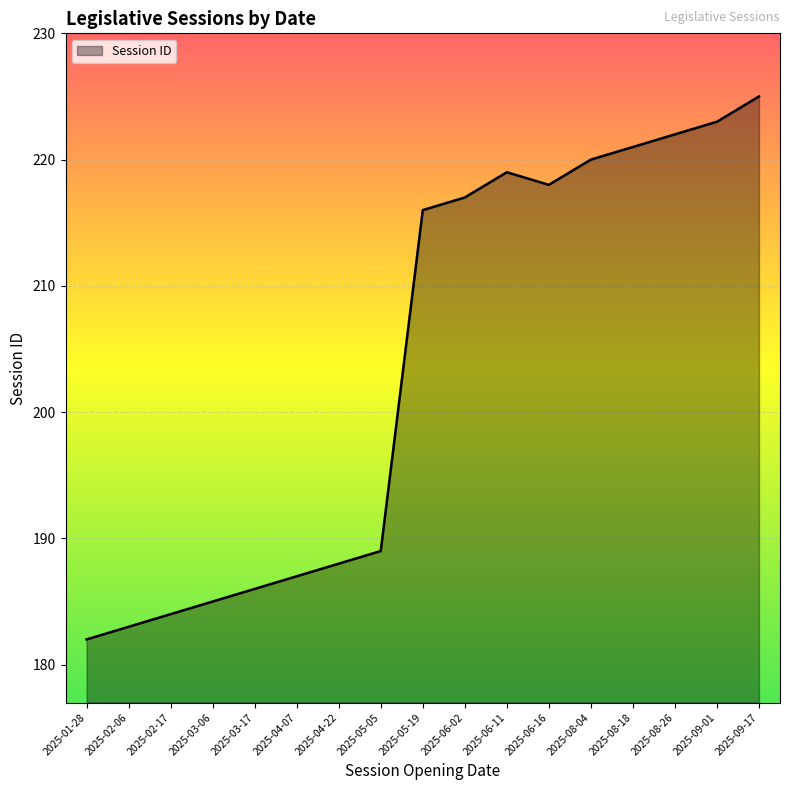

What is the change in value from 2025-01-28 to 2025-06-02?

+35